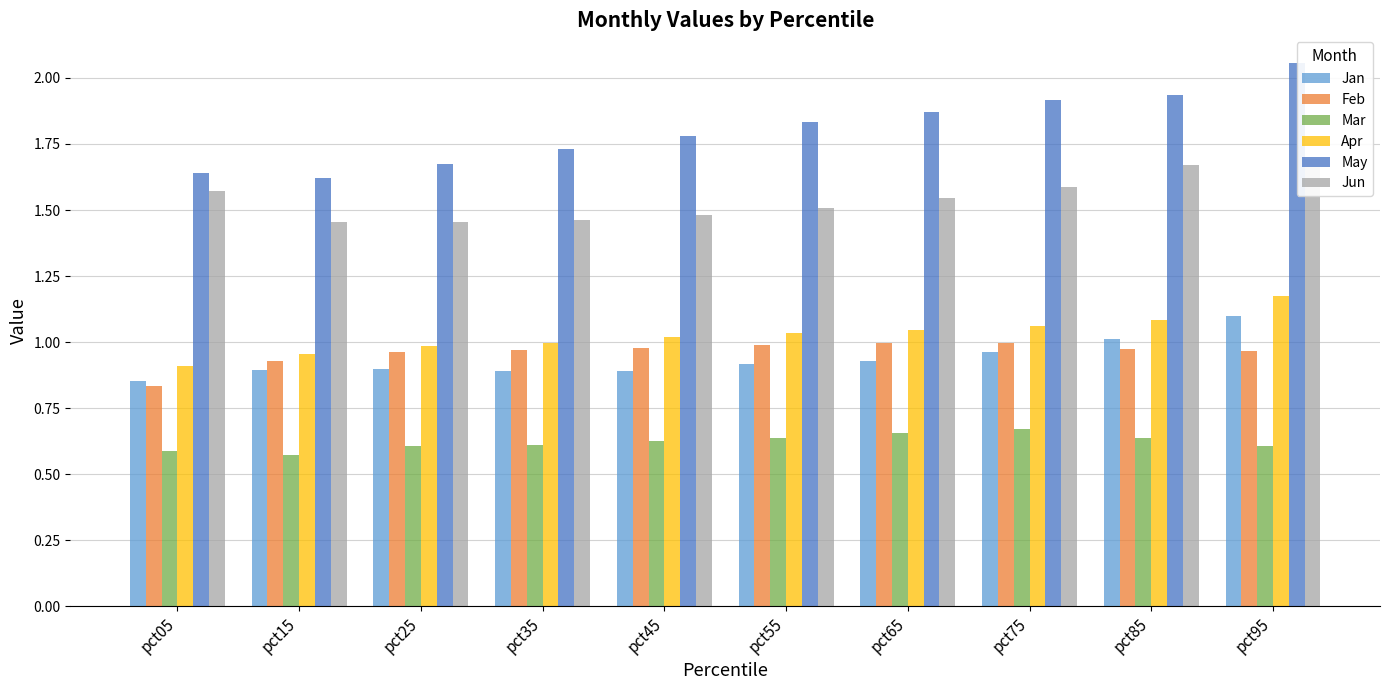

How many data points does each series have?

10